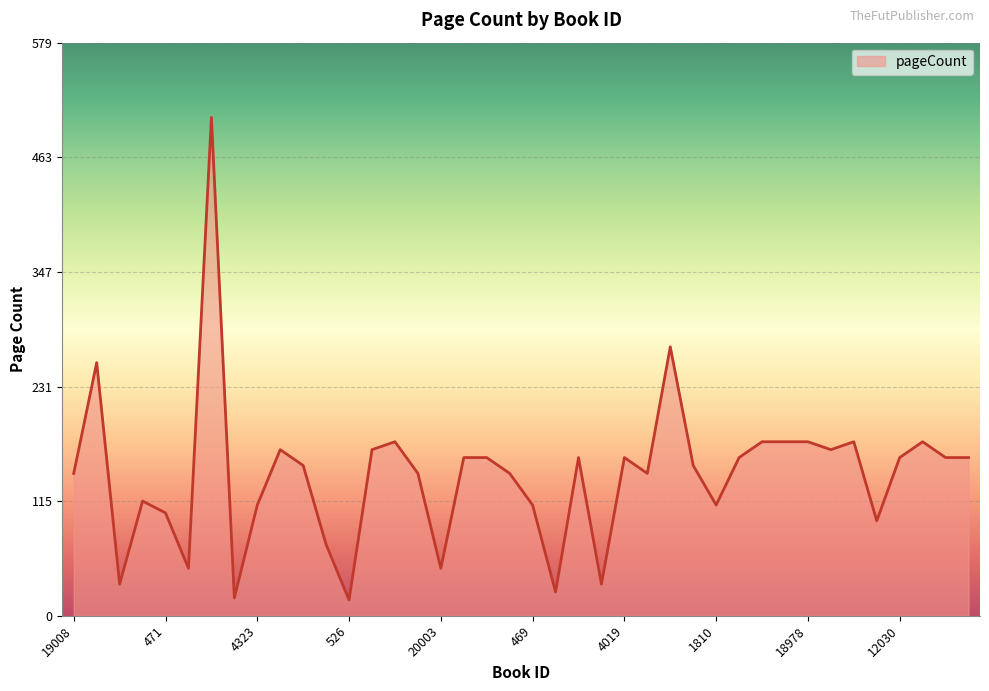

How many lines are shown in the chart?

1